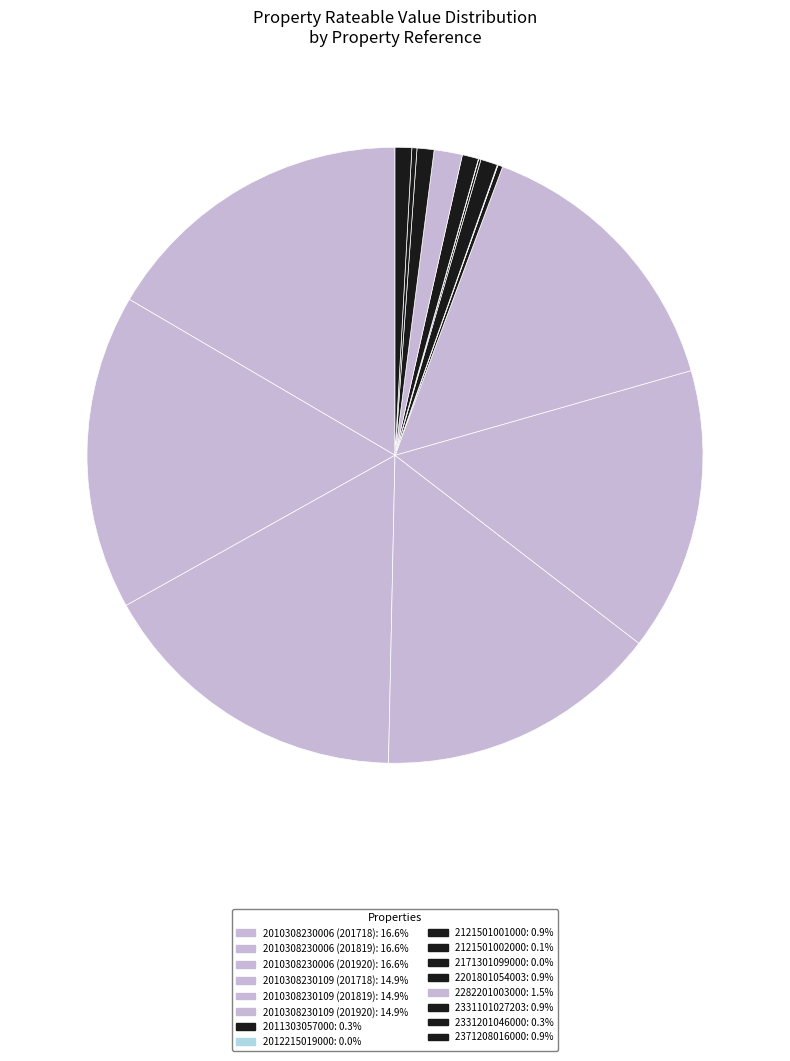

Which slice is the largest?

2010308230006 (201718)